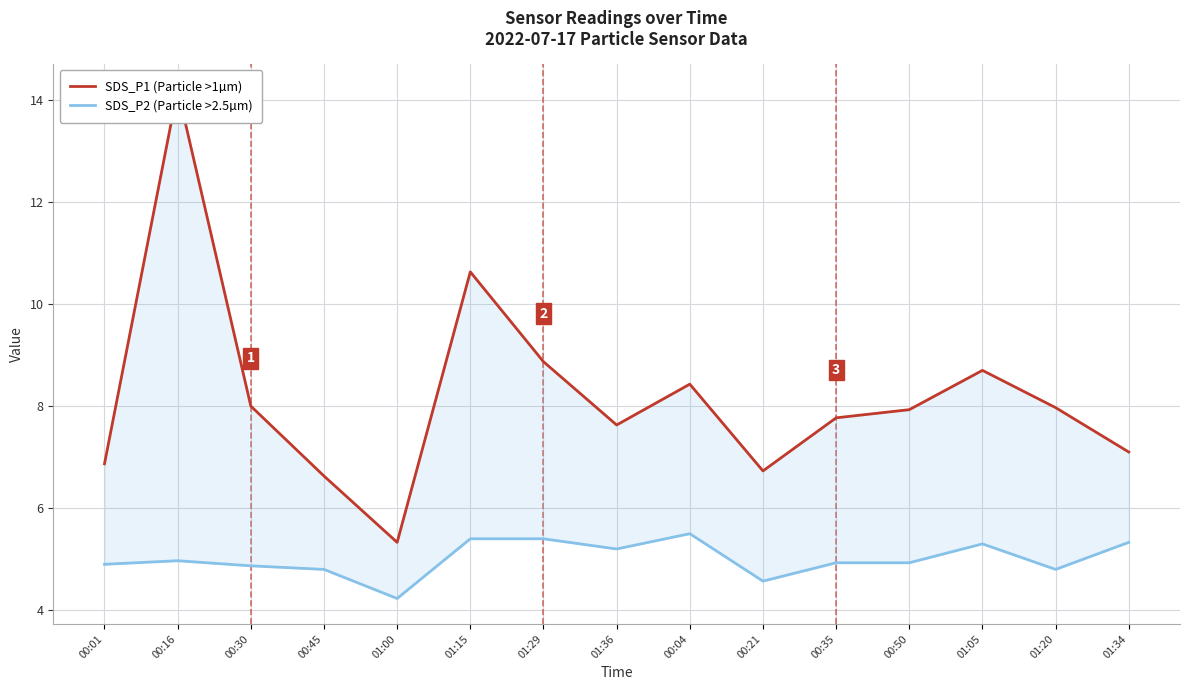

Between 00:45 and 01:15, which is larger?

01:15